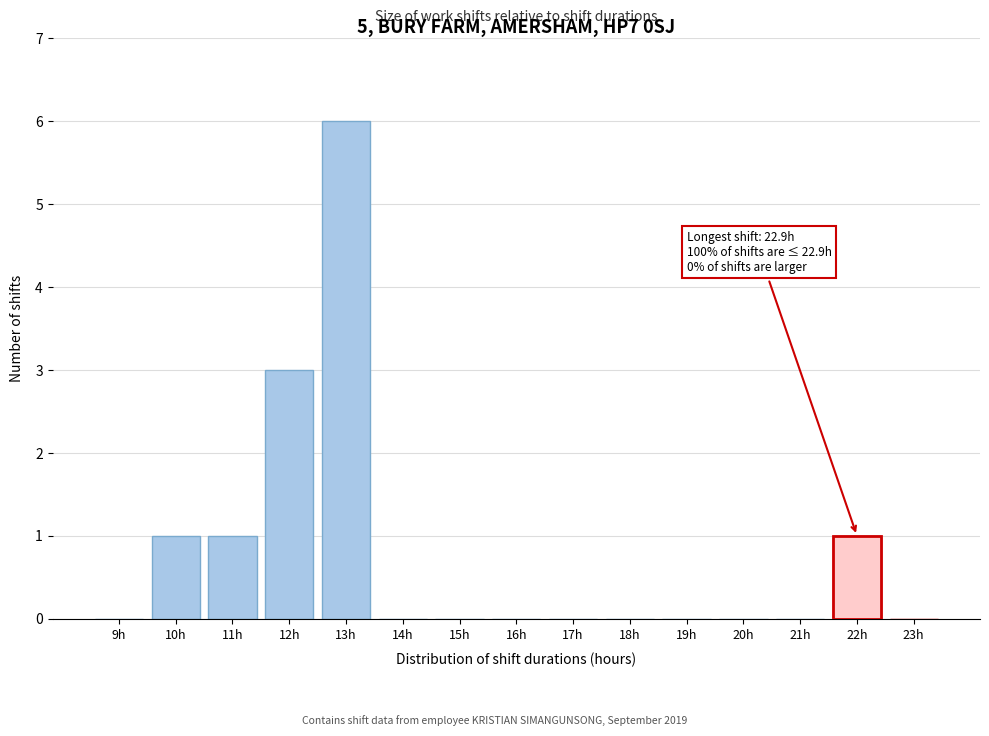

Reading left to right, what are all the values shown in this chart?

9h=0	10h=1	11h=1	12h=3	13h=6	14h=0	15h=0	16h=0	17h=0	18h=0	19h=0	20h=0	21h=0	22h=1	23h=0